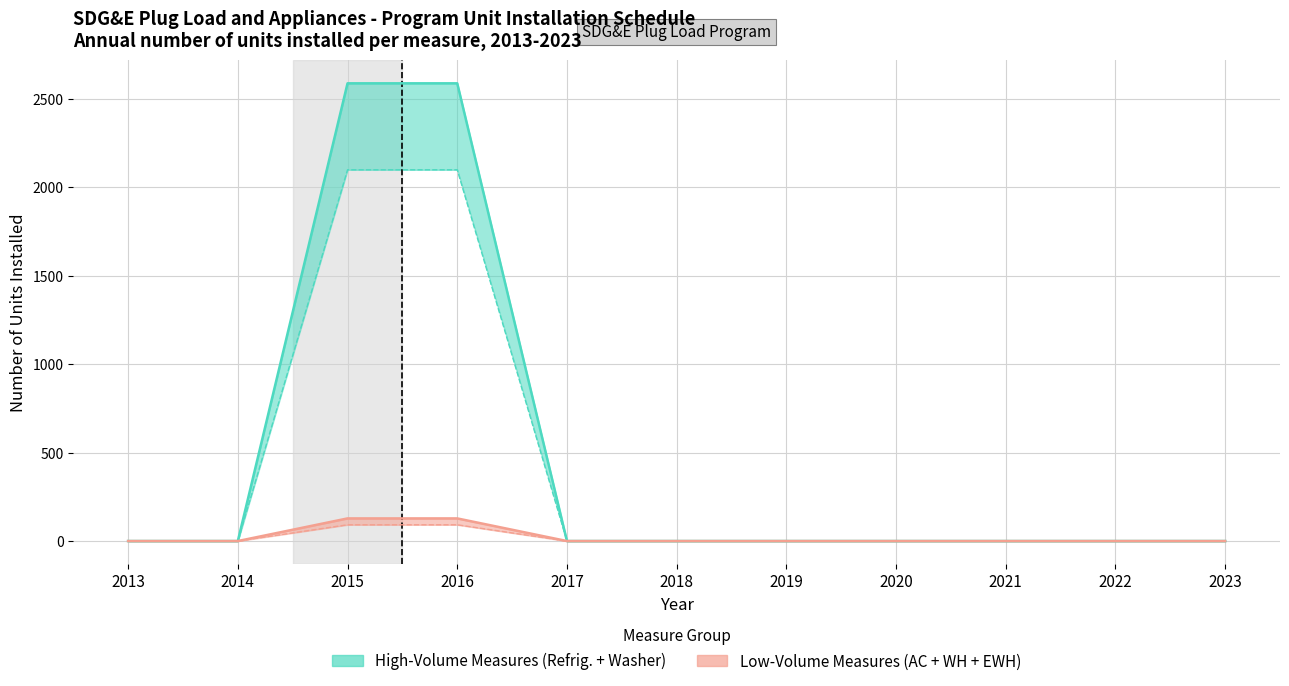

Is the value of Electric Water Heater at 2023 greater than the value of AC Room Unit at 2019?

No